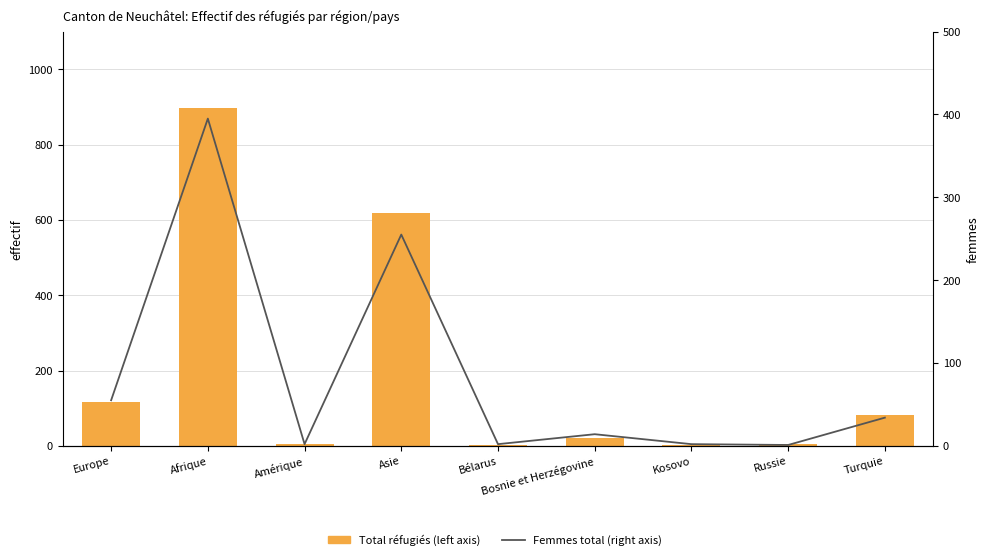

List the series in order of their peak value, highest first.

Total réfugiés (left axis), Femmes total (right axis)